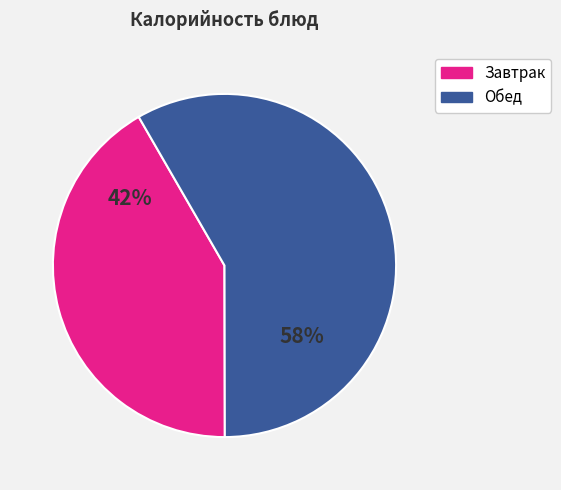

Is there a majority slice in this chart?

Yes